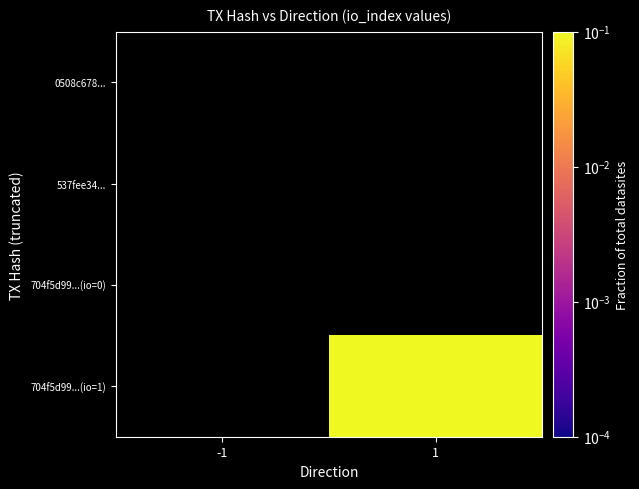

At -1, list the series in order from smallest to largest.

0508c678..., 537fee34..., 704f5d99...(io=0), 704f5d99...(io=1)